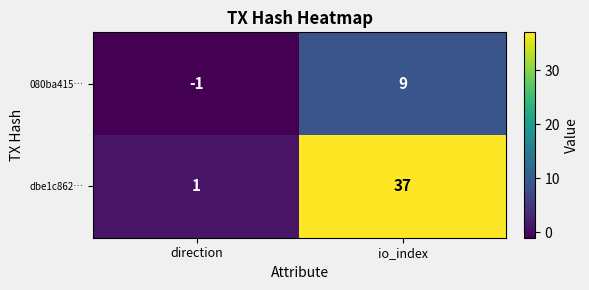

The value of 080ba415… at io_index is 2. True or false?

False